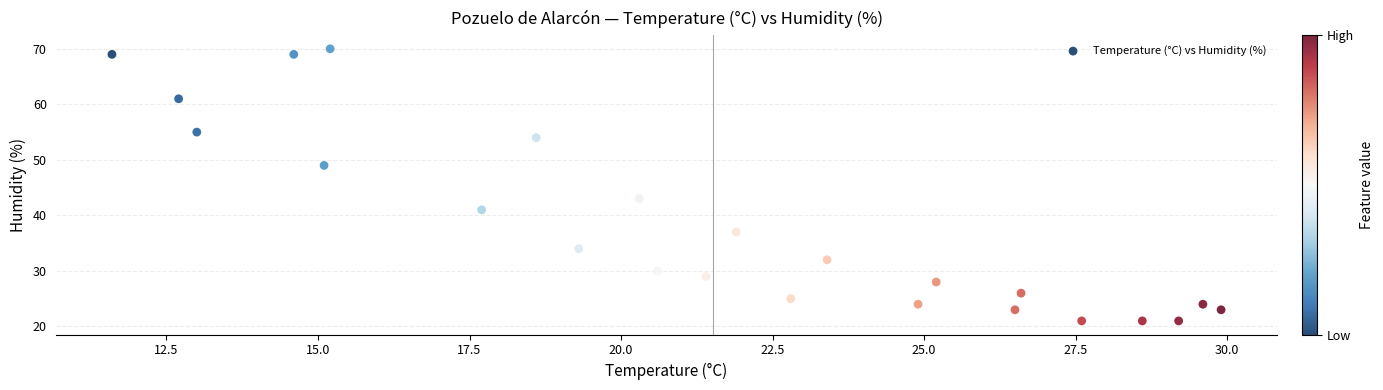

What is the range of Y values (max minus min)?

49